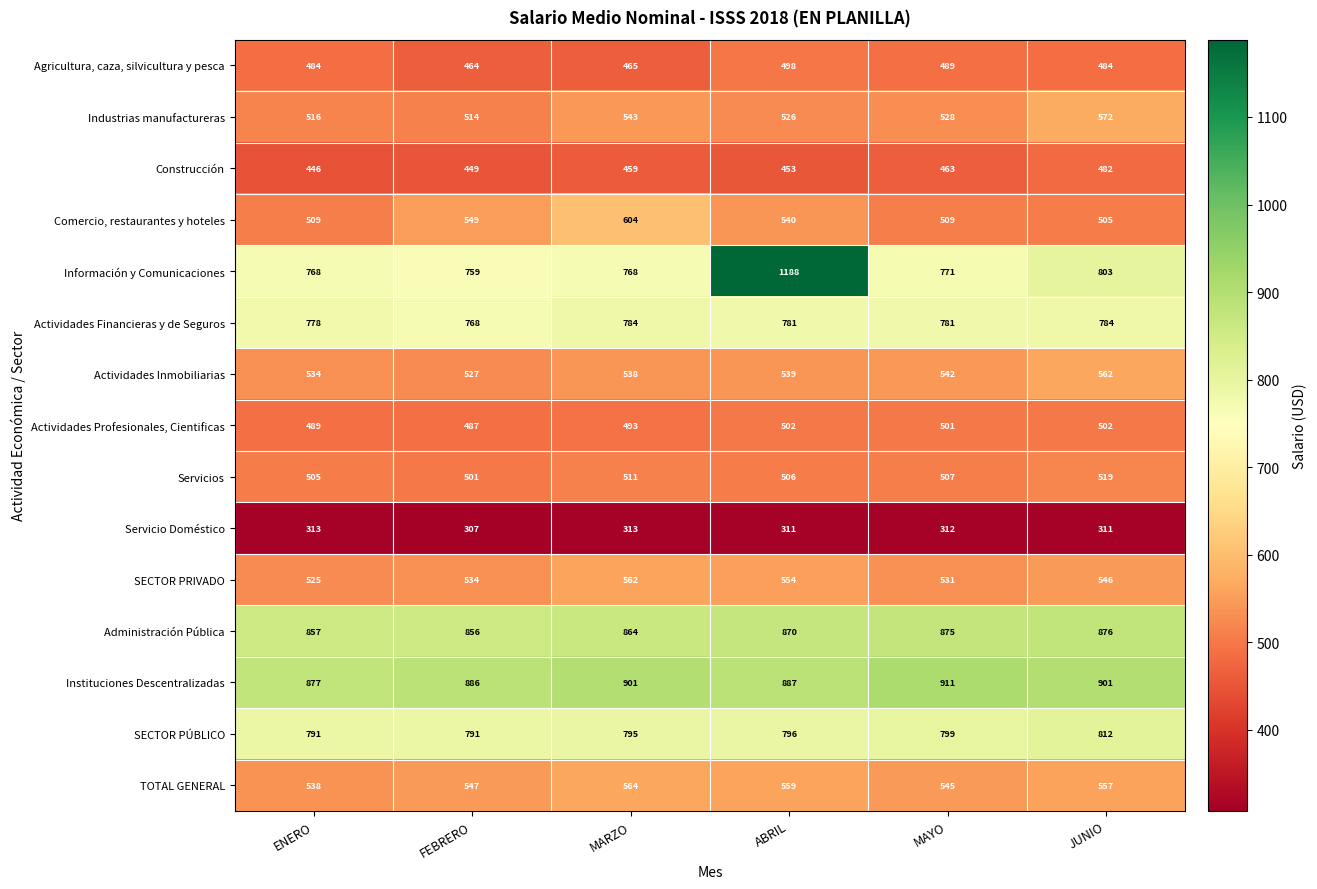

Rank the categories by Actividades Inmobiliarias value from lowest to highest.

FEBRERO, ENERO, MARZO, ABRIL, MAYO, JUNIO